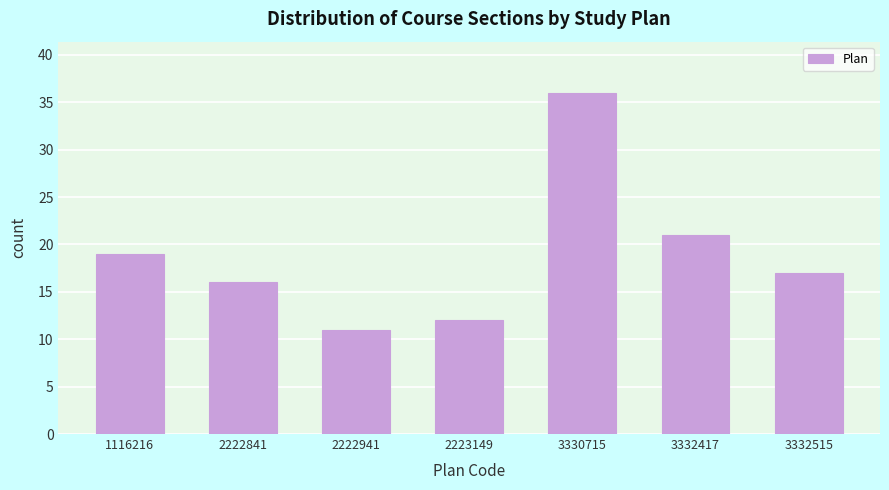

Reading left to right, list all the values displayed in this chart.

1116216=19	2222841=16	2222941=11	2223149=12	3330715=36	3332417=21	3332515=17